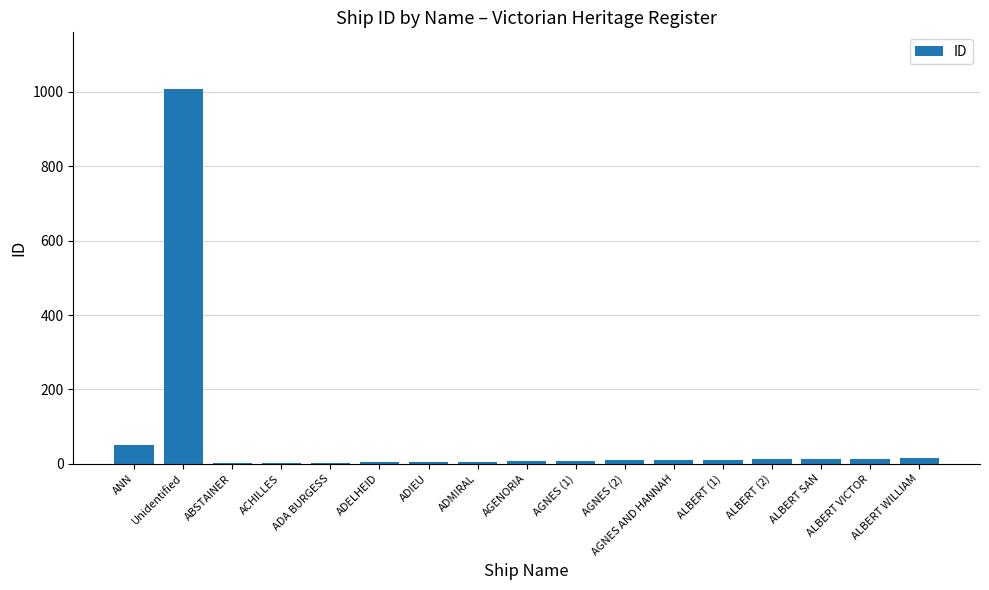

What is the change in value from AGENORIA to ALBERT WILLIAM?

+8